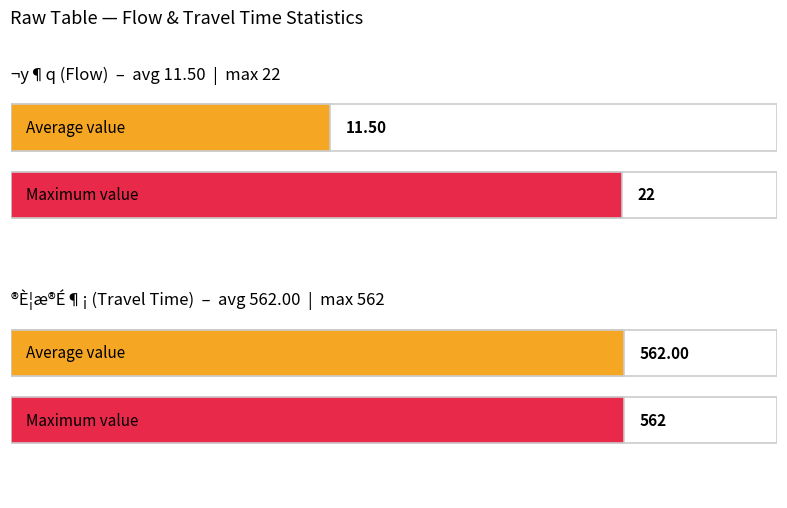

What position from the right is 22?

4